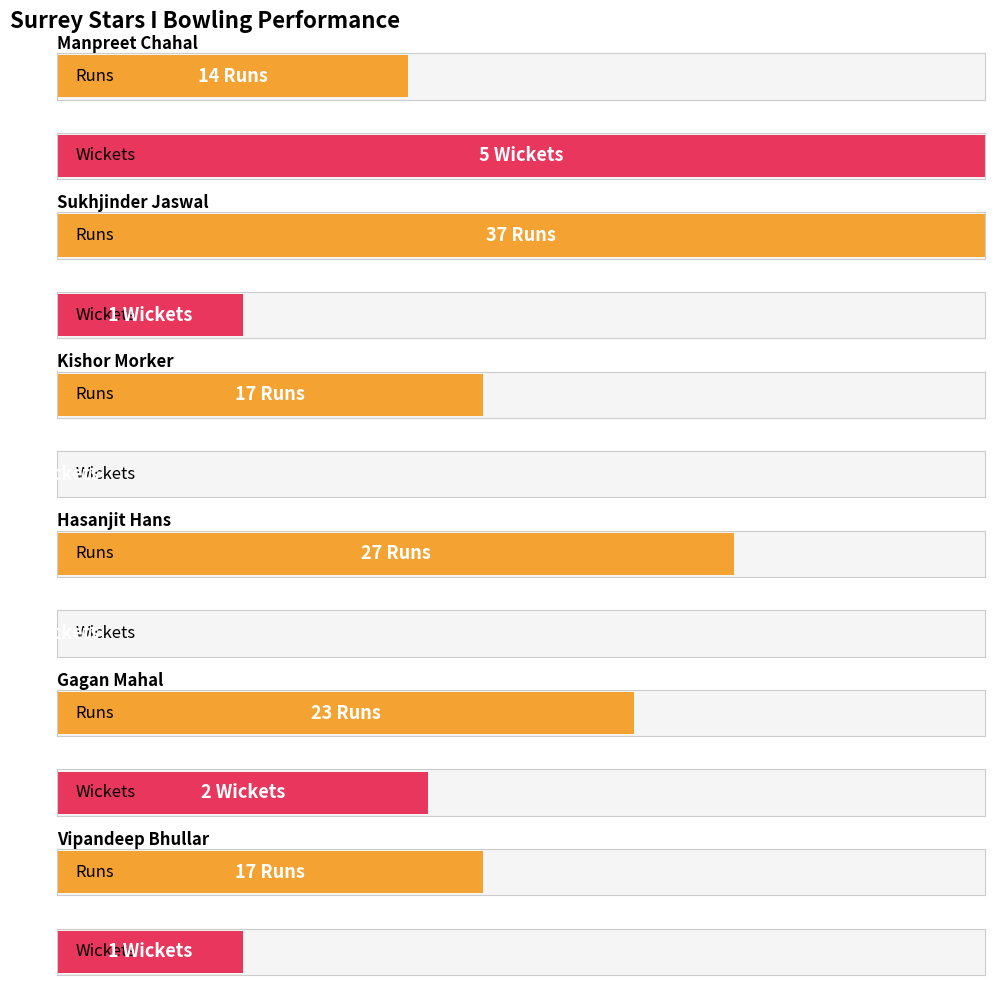

The Runs series shows 13 at 3. True or false?

False